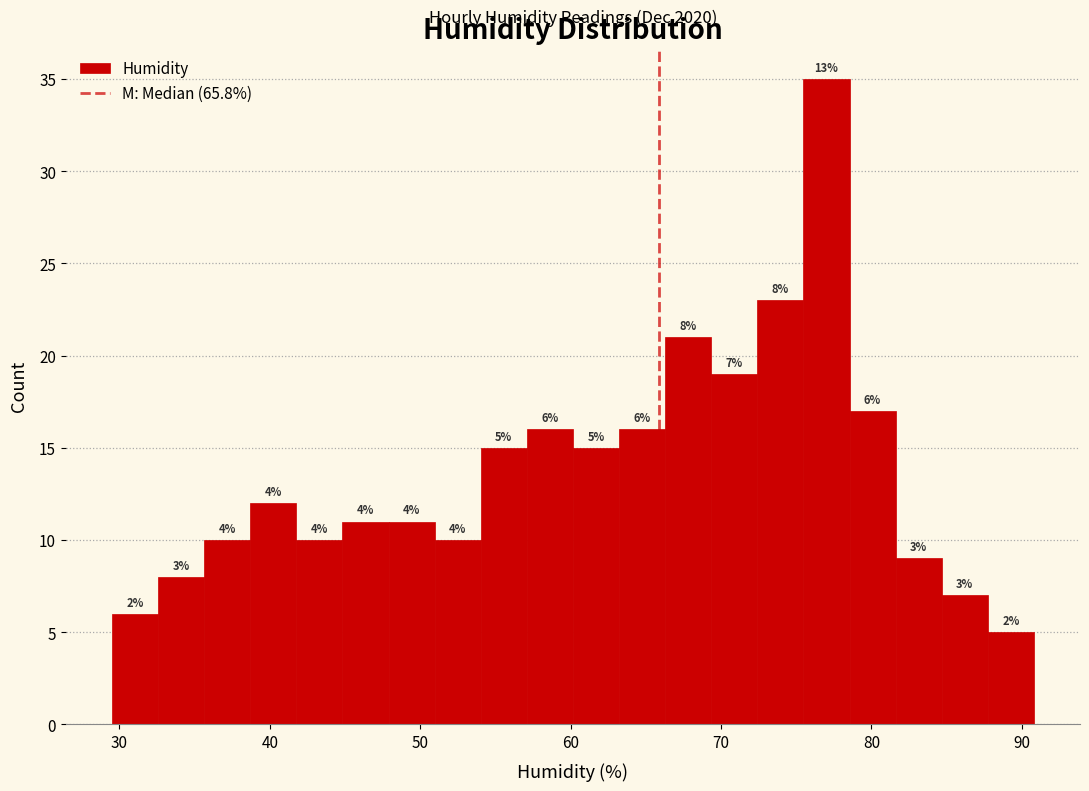

Around what value on the x-axis is the tallest bar? Give the approximate position of its centre, as read against the axis.

77